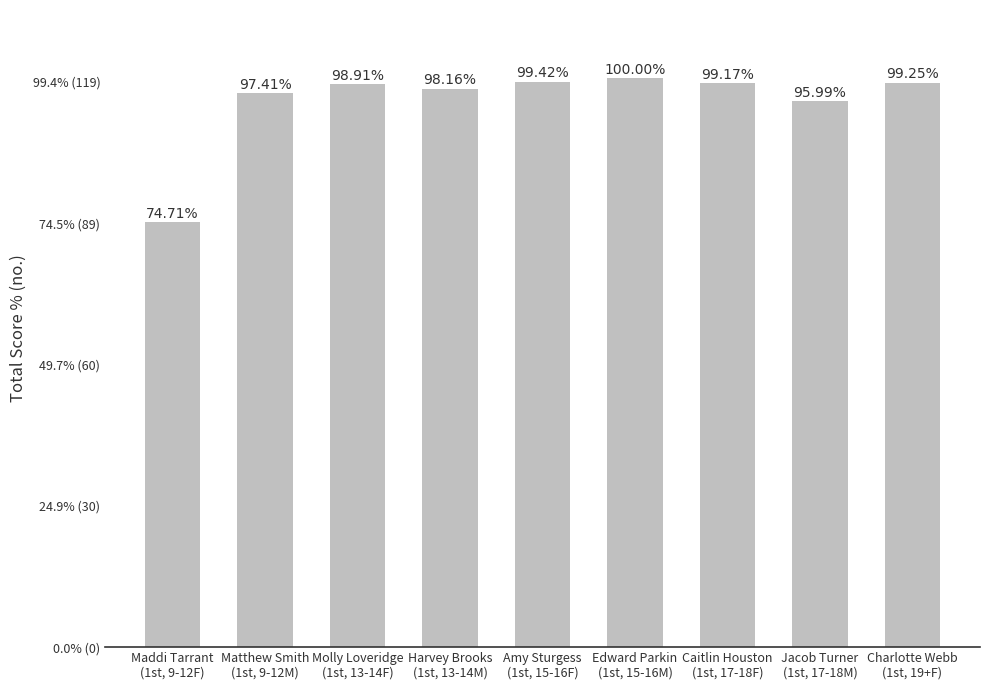

What is the difference between the second highest and minimum values?

29.6